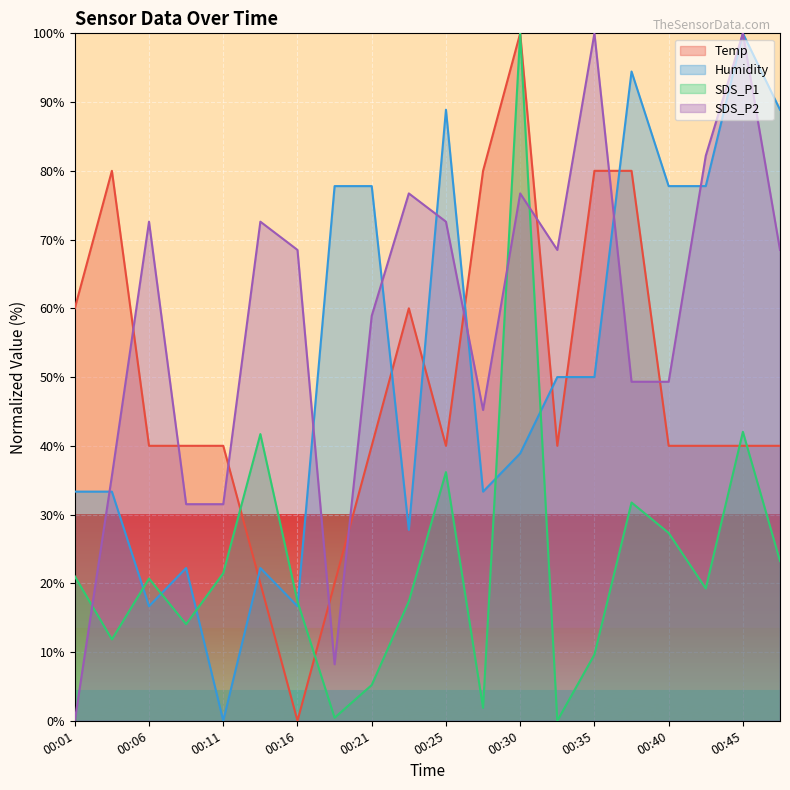

List the labels in order of SDS_P2 value, smallest first.

00:01, 00:18, 00:08, 00:11, 00:04, 00:28, 00:38, 00:40, 00:21, 00:16, 00:33, 00:47, 00:06, 00:13, 00:25, 00:23, 00:30, 00:42, 00:35, 00:45